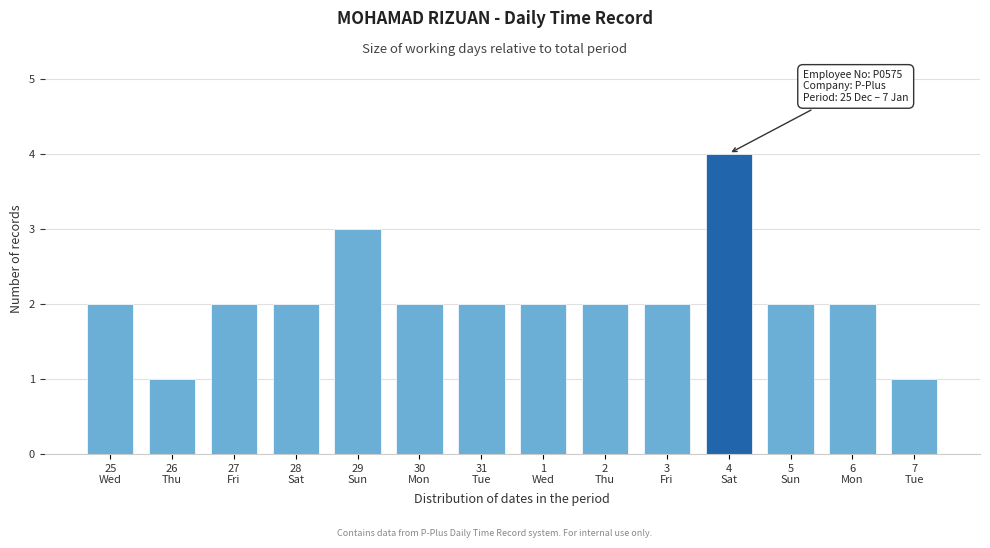

Reading left to right, list all the values displayed in this chart.

2	1	2	2	3	2	2	2	2	2	4	2	2	1